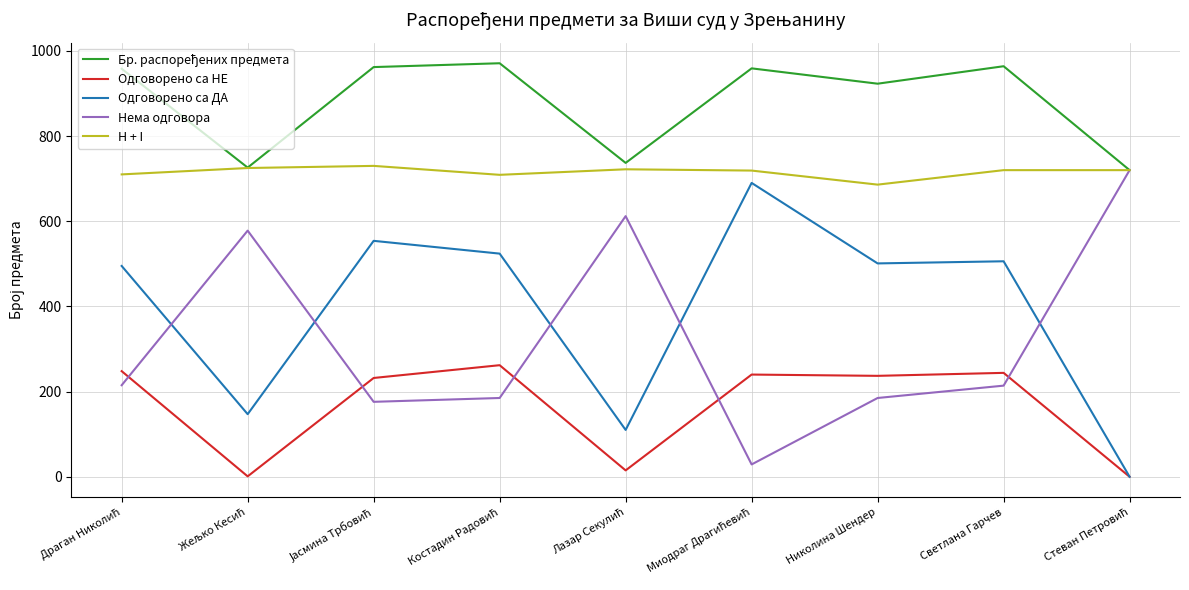

True or false: Одговорено са НЕ and H + I cross at least once.

False